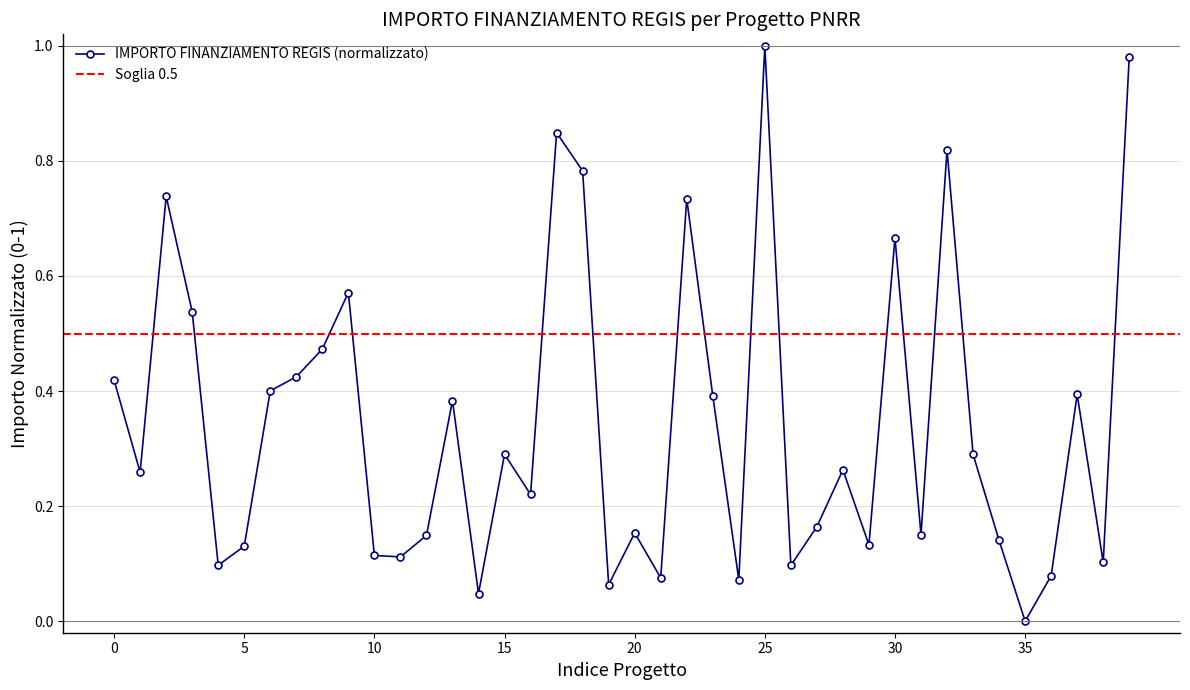

In IMPORTO FINANZIAMENTO REGIS (normalizzato), how many points are higher than both neighbors (excluding endpoints)?

12